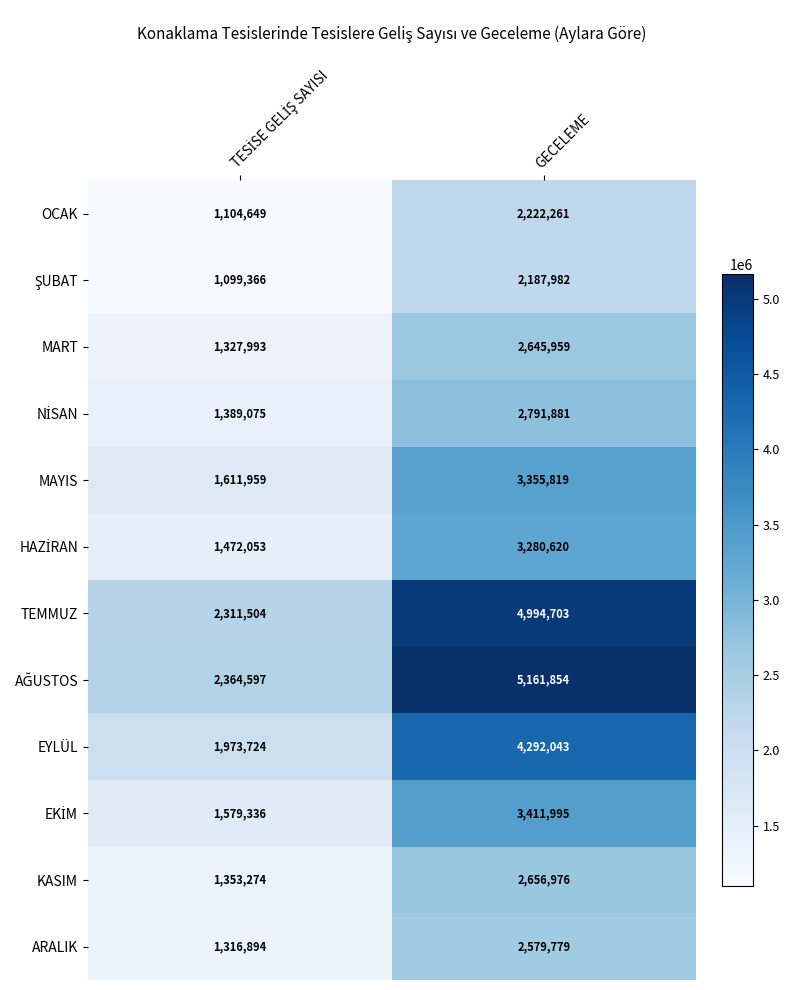

At which category is the sum across all series the highest?

GECELEME